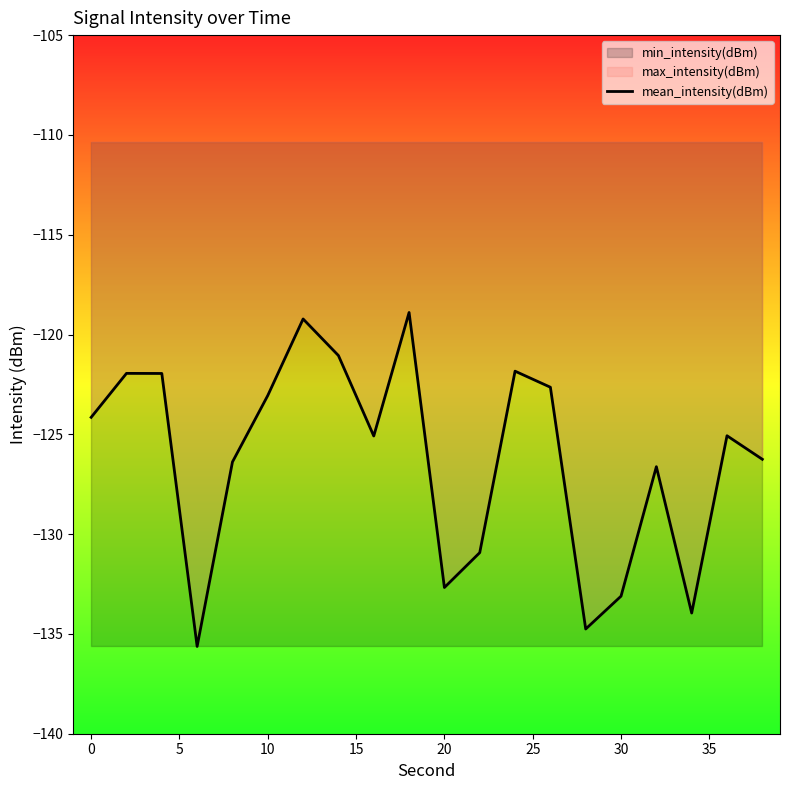

Does the chart display data point markers on the line(s)?

No